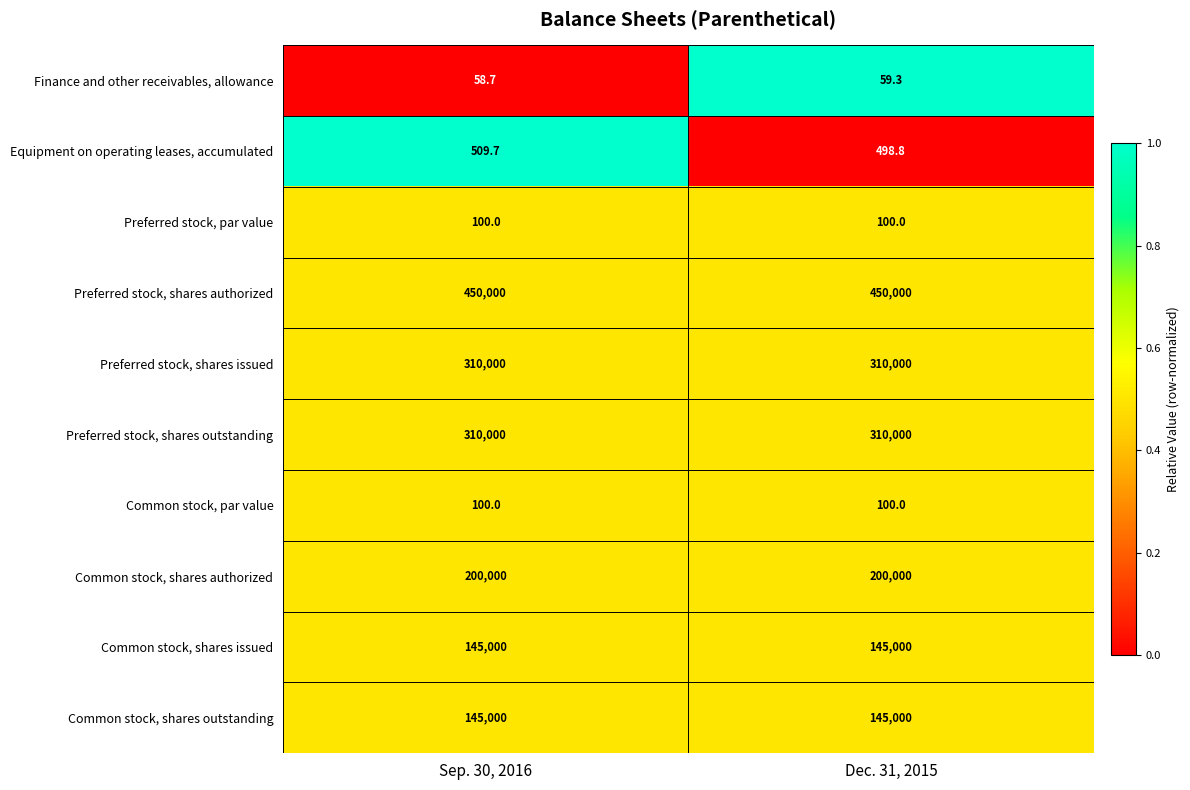

At which category is the sum across all series the highest?

Sep. 30, 2016